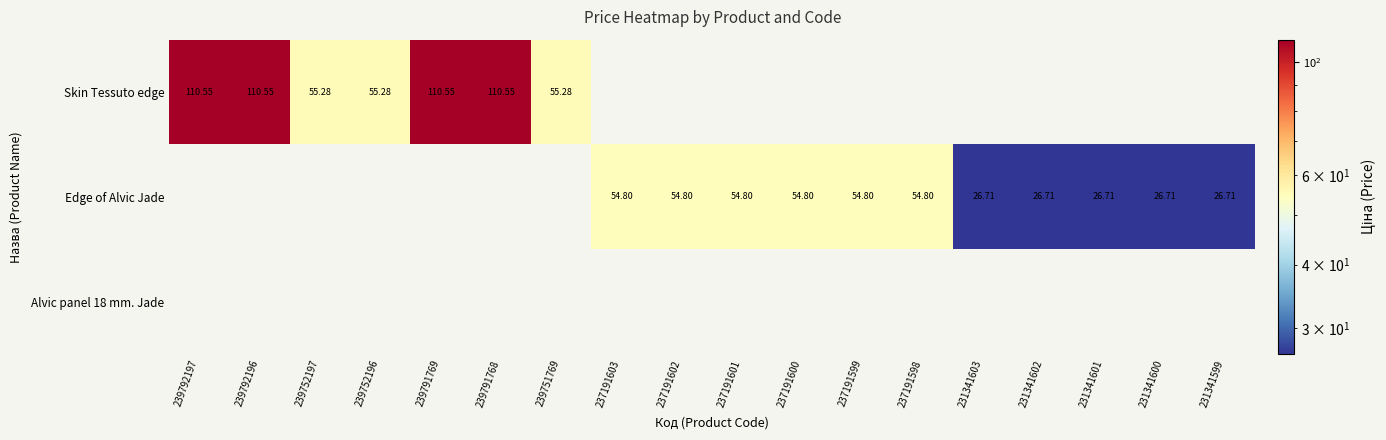

Rank the series by their maximum value, from highest to lowest.

Skin Tessuto edge, Edge of Alvic Jade, Alvic panel 18 mm. Jade